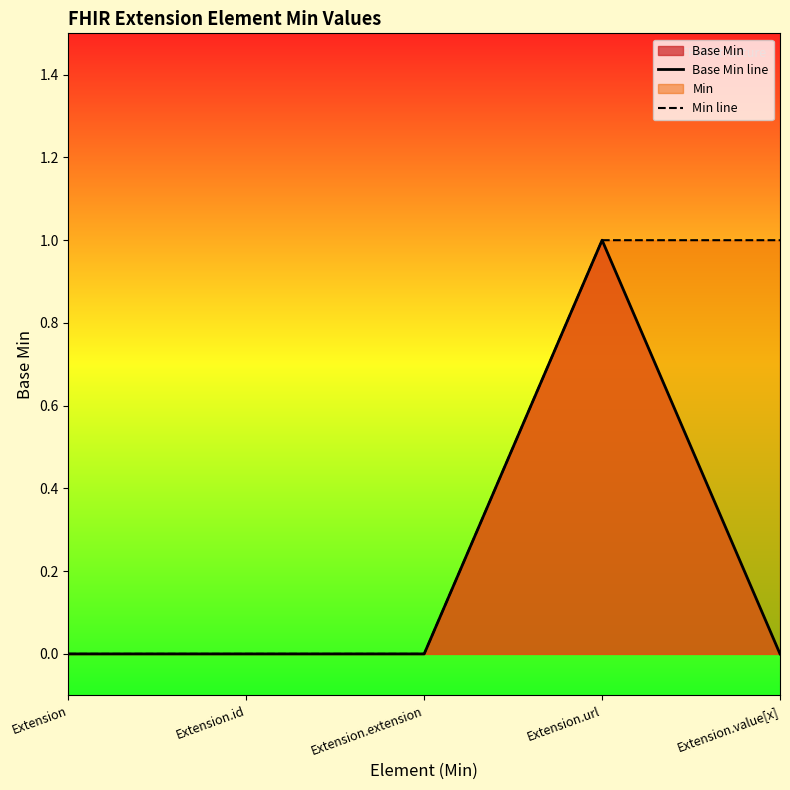

Reading right to left, transcribe all the data shown in this chart.

Base Min line: 0	1	0	0	0
Min line: 1	1	0	0	0